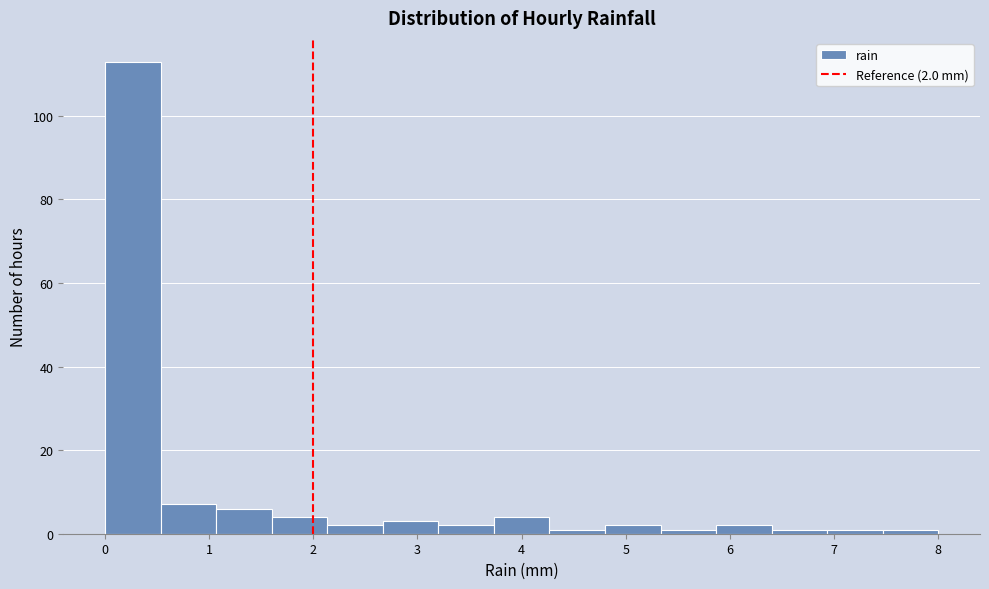

Which range on the x-axis has the tallest bar?

0.0 to 0.5